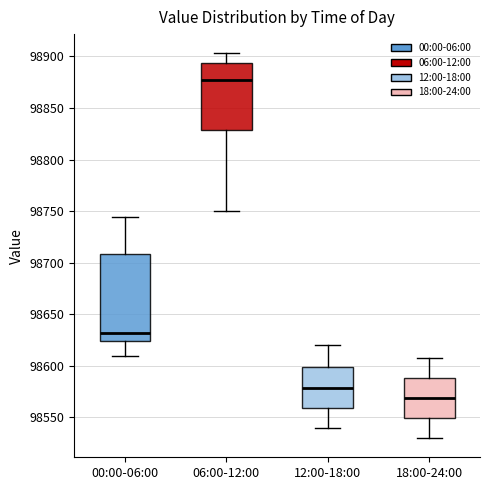

Where does the median line of the box for 12:00-18:00 sit on the y-axis? The values are not printed on the chart, so give them approximately, as read against the axis.

98580